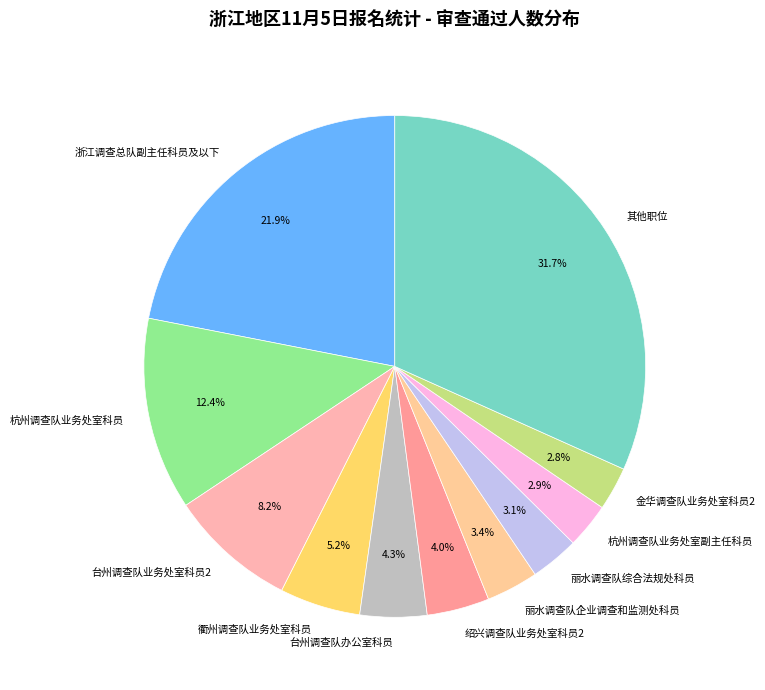

How many segments does this pie chart have?

11